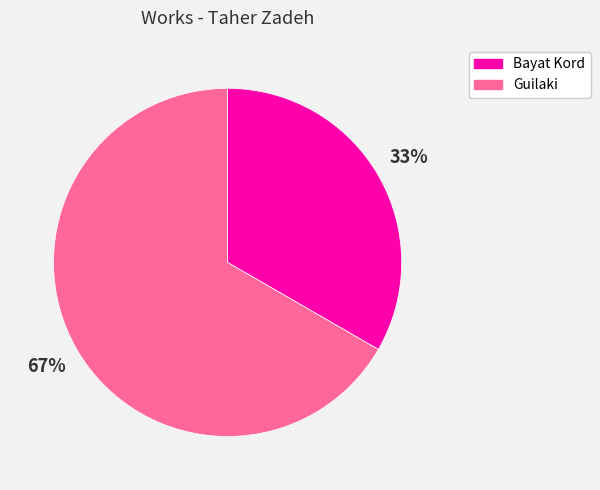

How many slices are in this pie chart?

2